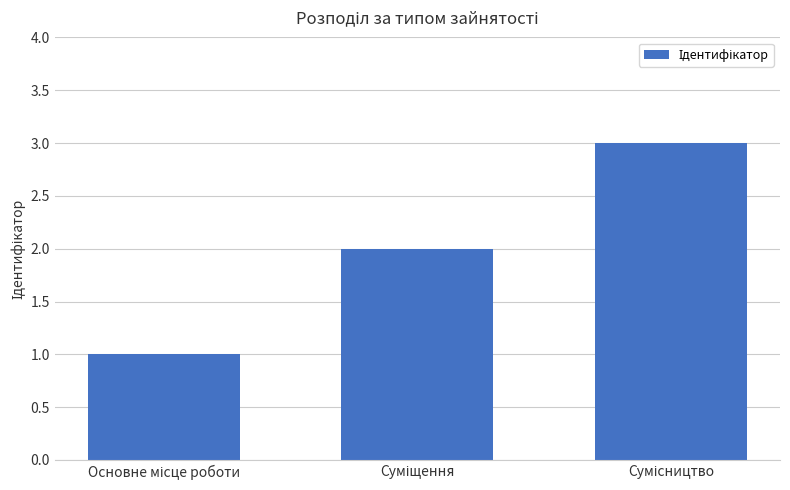

How many data points does each series have?

3